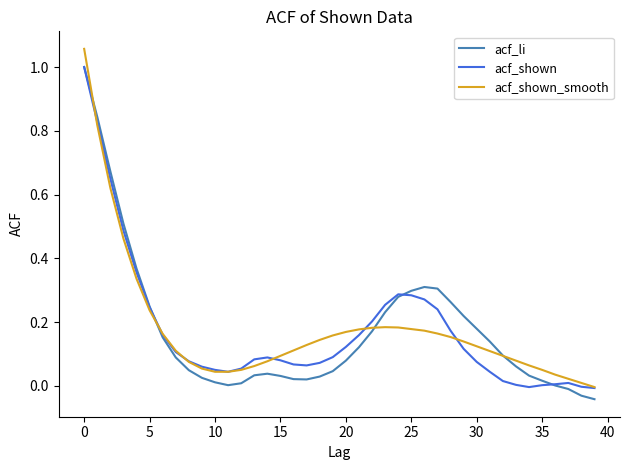

What are all the series names shown in the legend?

acf_li, acf_shown, acf_shown_smooth